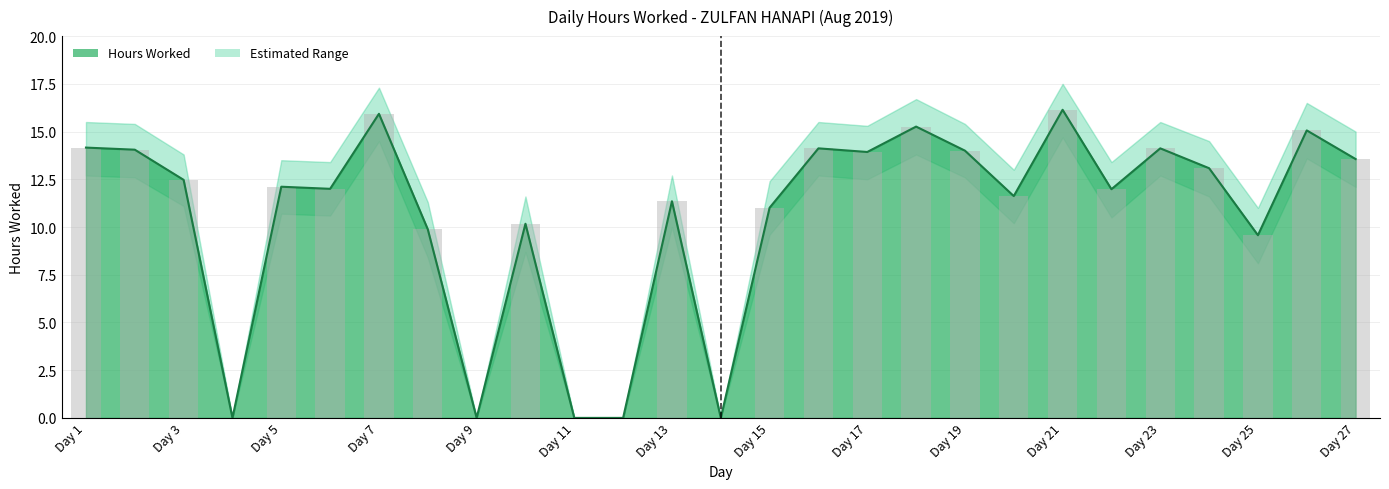

What is the maximum value for Hours Worked?

16.1